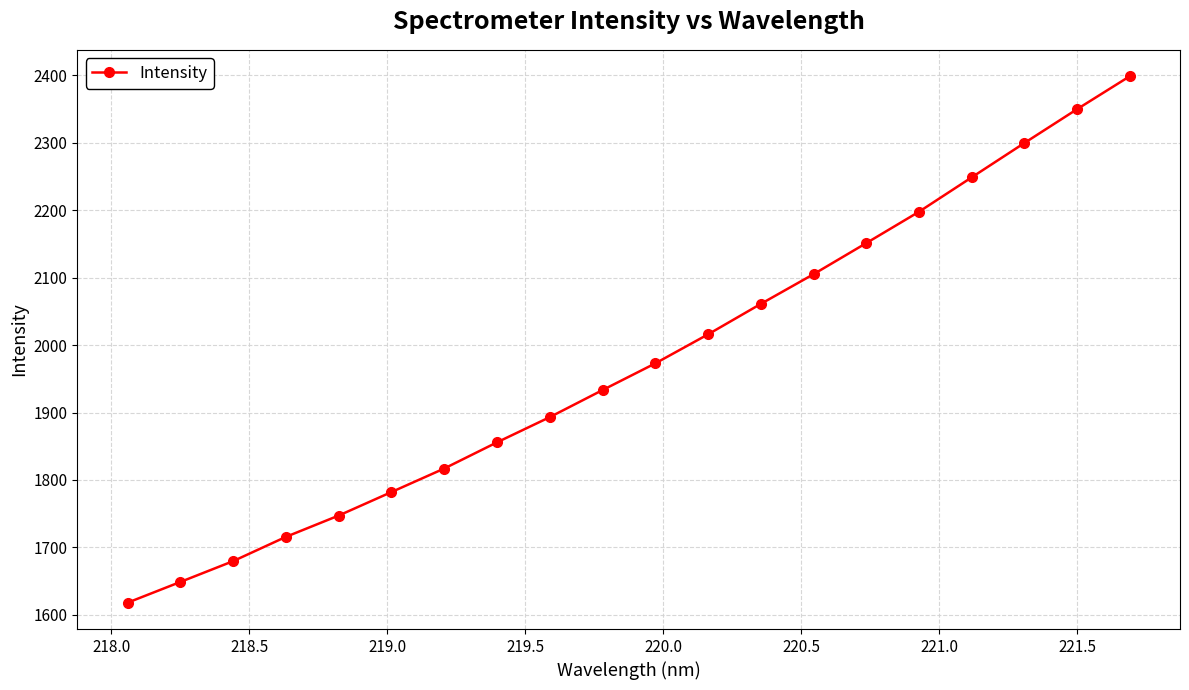

What is the difference between the second highest and minimum values?

732.3